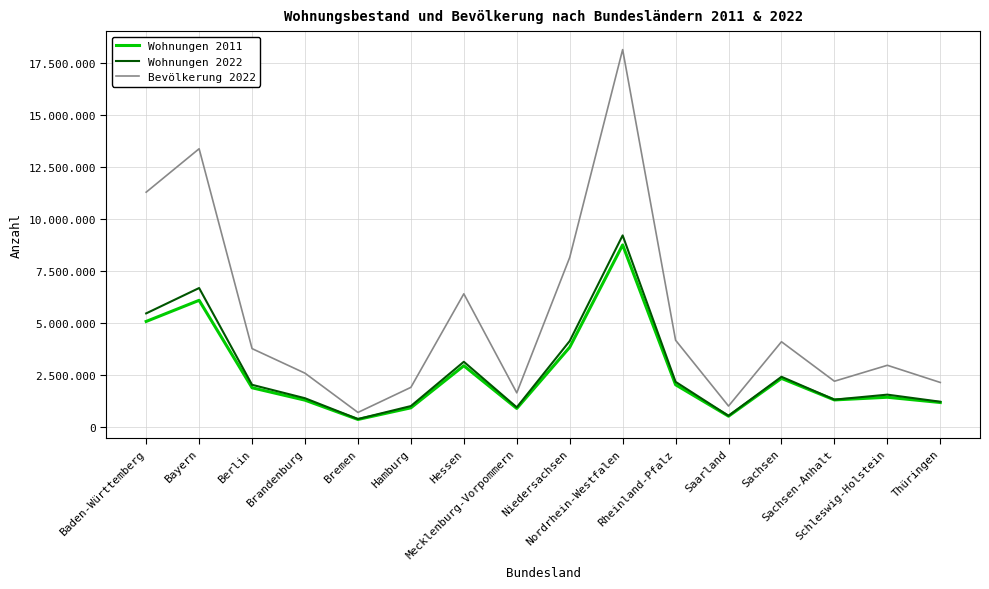

Reading left to right, what are all the values shown in this chart?

Wohnungen 2011: Baden-Württemberg=5062735	Bayern=6078868	Berlin=1871782	Brandenburg=1275919	Bremen=347623	Hamburg=907863	Hessen=2931288	Mecklenburg-Vorpommern=877786	Niedersachsen=3820559	Nordrhein-Westfalen=8743547	Rheinland-Pfalz=2017089	Saarland=504576	Sachsen=2324242	Sachsen-Anhalt=1287516	Schleswig-Holstein=1415955	Thüringen=1162954
Wohnungen 2022: Baden-Württemberg=5450246	Bayern=6669714	Berlin=2014562	Brandenburg=1369031	Bremen=367499	Hamburg=992608	Hessen=3122875	Mecklenburg-Vorpommern=931056	Niedersachsen=4121192	Nordrhein-Westfalen=9201719	Rheinland-Pfalz=2157332	Saarland=524296	Sachsen=2401053	Sachsen-Anhalt=1301694	Schleswig-Holstein=1541447	Thüringen=1200595
Bevölkerung 2022: Baden-Württemberg=11280257	Bayern=13369393	Berlin=3755251	Brandenburg=2573135	Bremen=684864	Hamburg=1892122	Hessen=6391360	Mecklenburg-Vorpommern=1628378	Niedersachsen=8140242	Nordrhein-Westfalen=18139116	Rheinland-Pfalz=4159150	Saarland=992666	Sachsen=4086152	Sachsen-Anhalt=2186643	Schleswig-Holstein=2953270	Thüringen=2126846